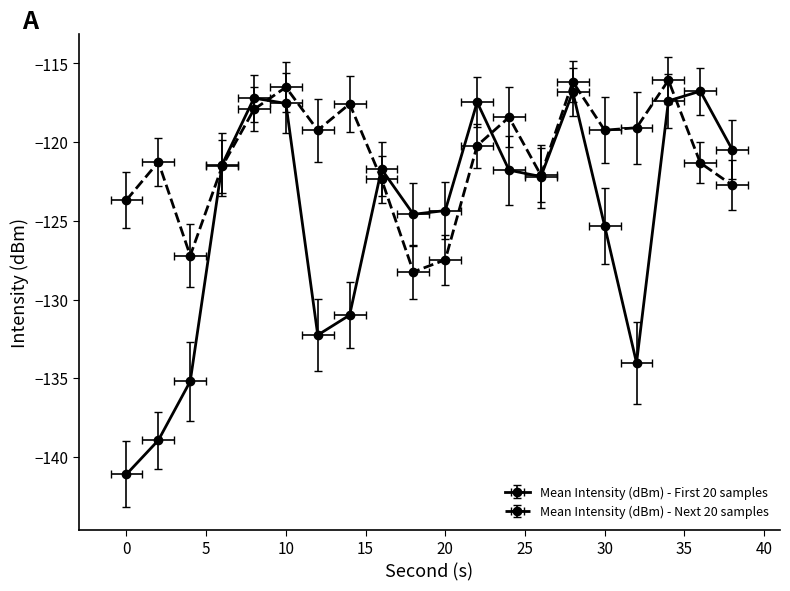

How many data points does each series have?

20